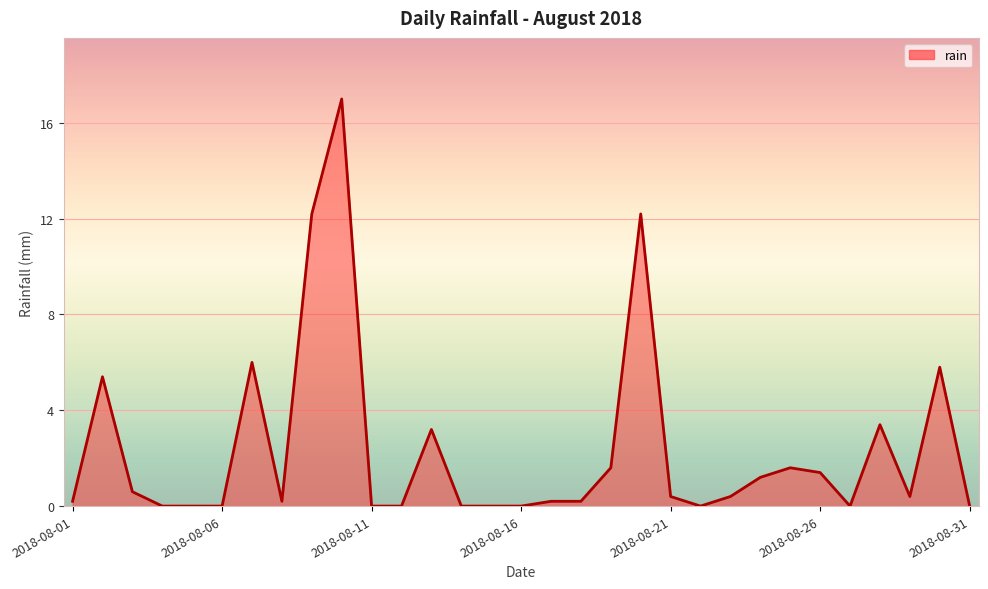

What is the difference between the maximum and minimum values?

17.0